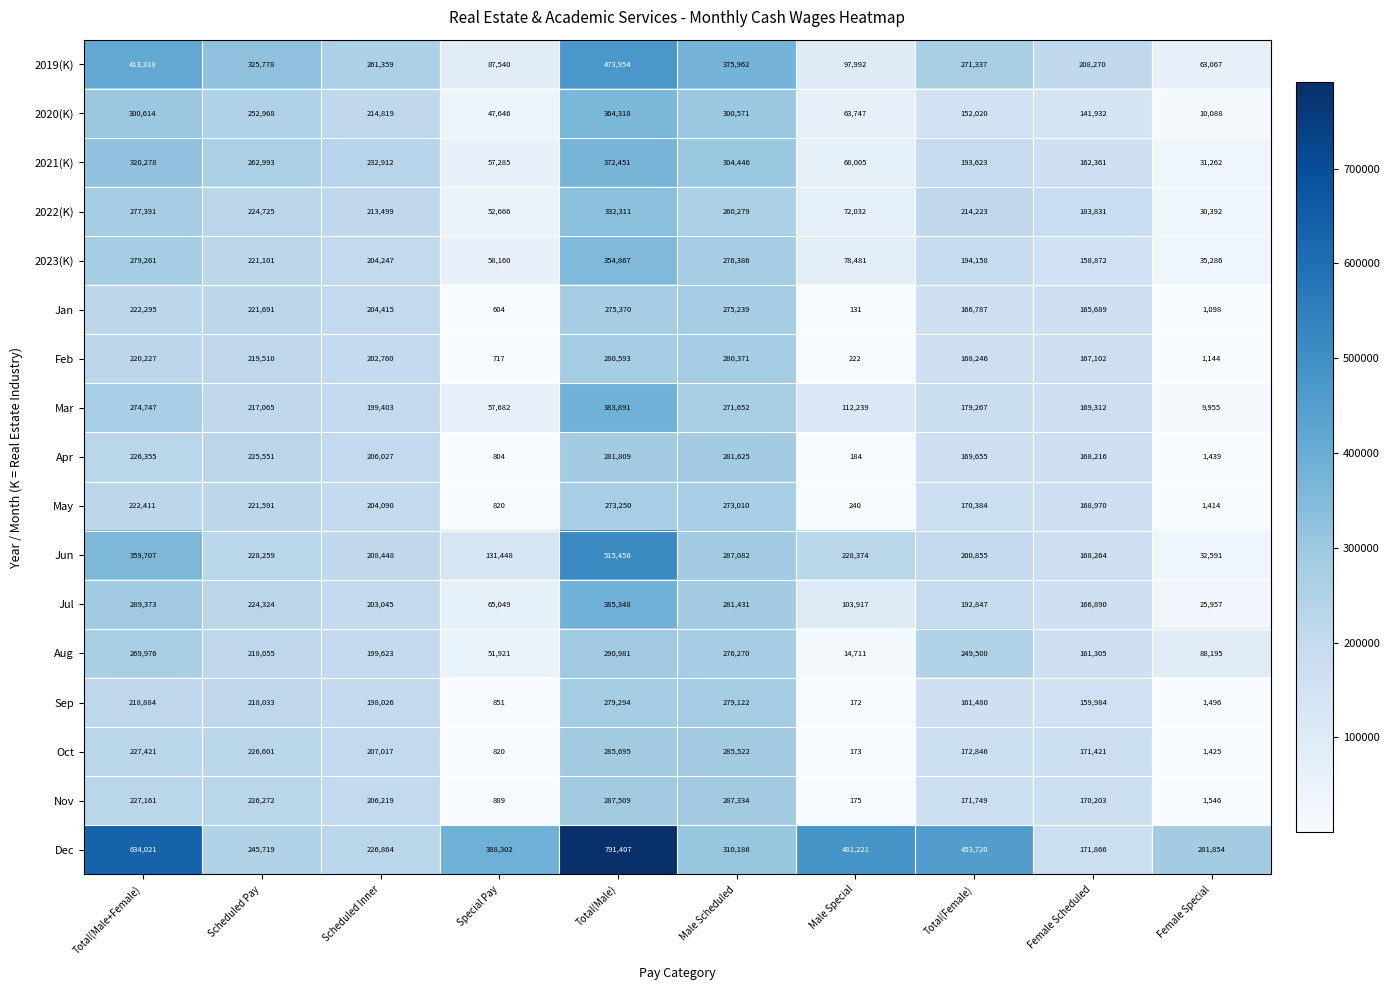

Rank the series at Total(Male+Female) from highest to lowest value.

Dec, 2019(K), Jun, 2021(K), 2020(K), Jul, 2023(K), 2022(K), Mar, Aug, Oct, Nov, Apr, May, Jan, Feb, Sep